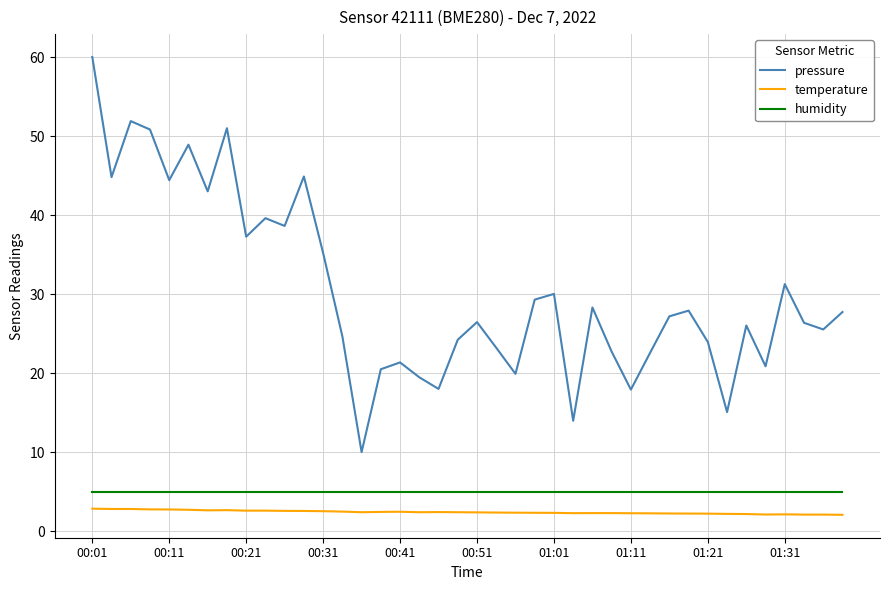

True or false: pressure and temperature cross at least once.

False